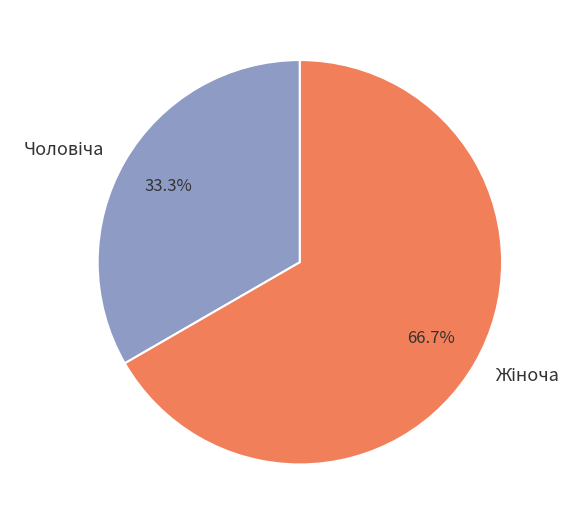

Is there a majority slice in this chart?

Yes